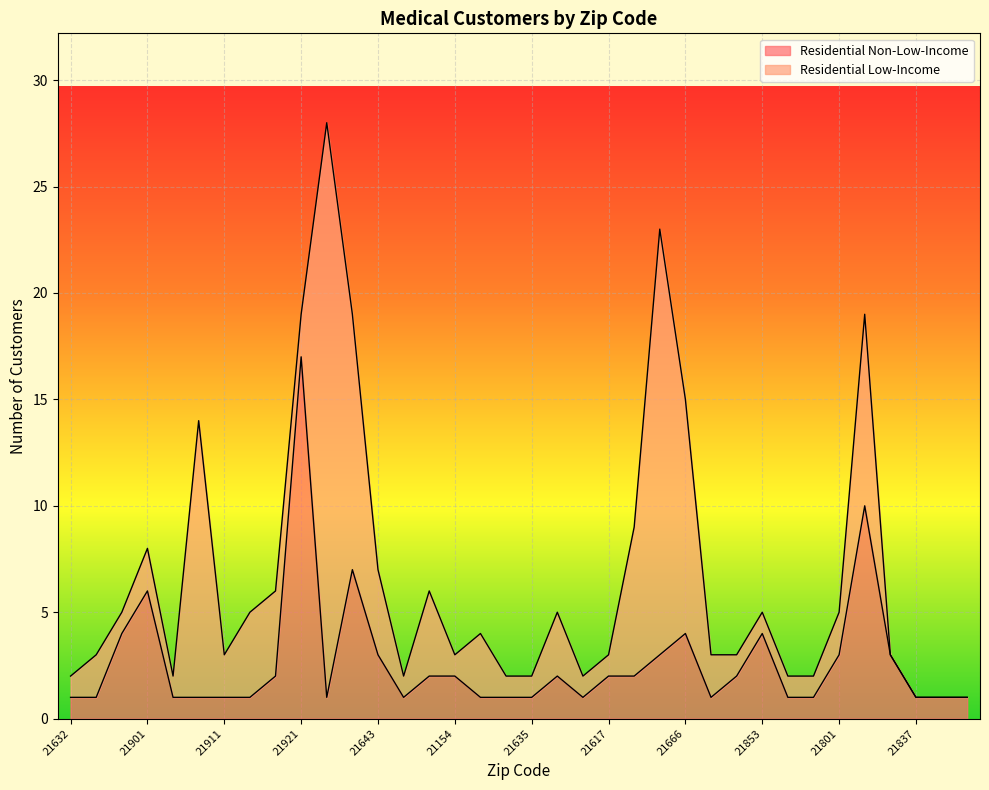

At which category does the data reach its first local peak?

21901